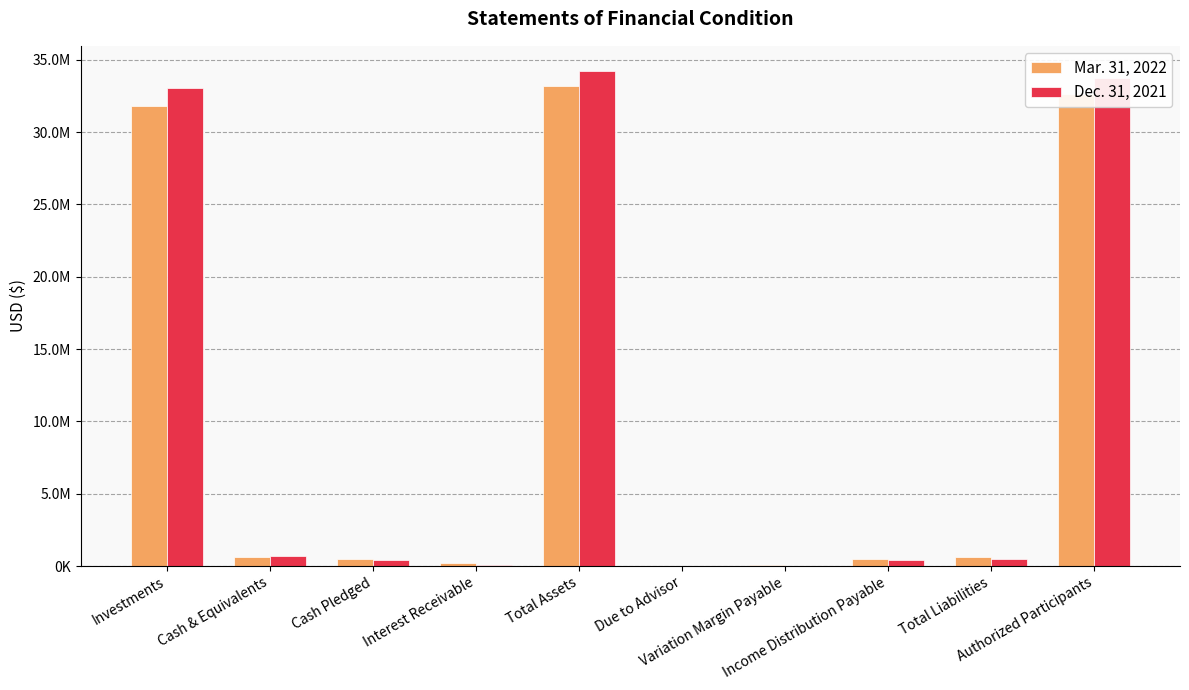

True or false: Dec. 31, 2021 has a value of 109279 at Interest Receivable.

False